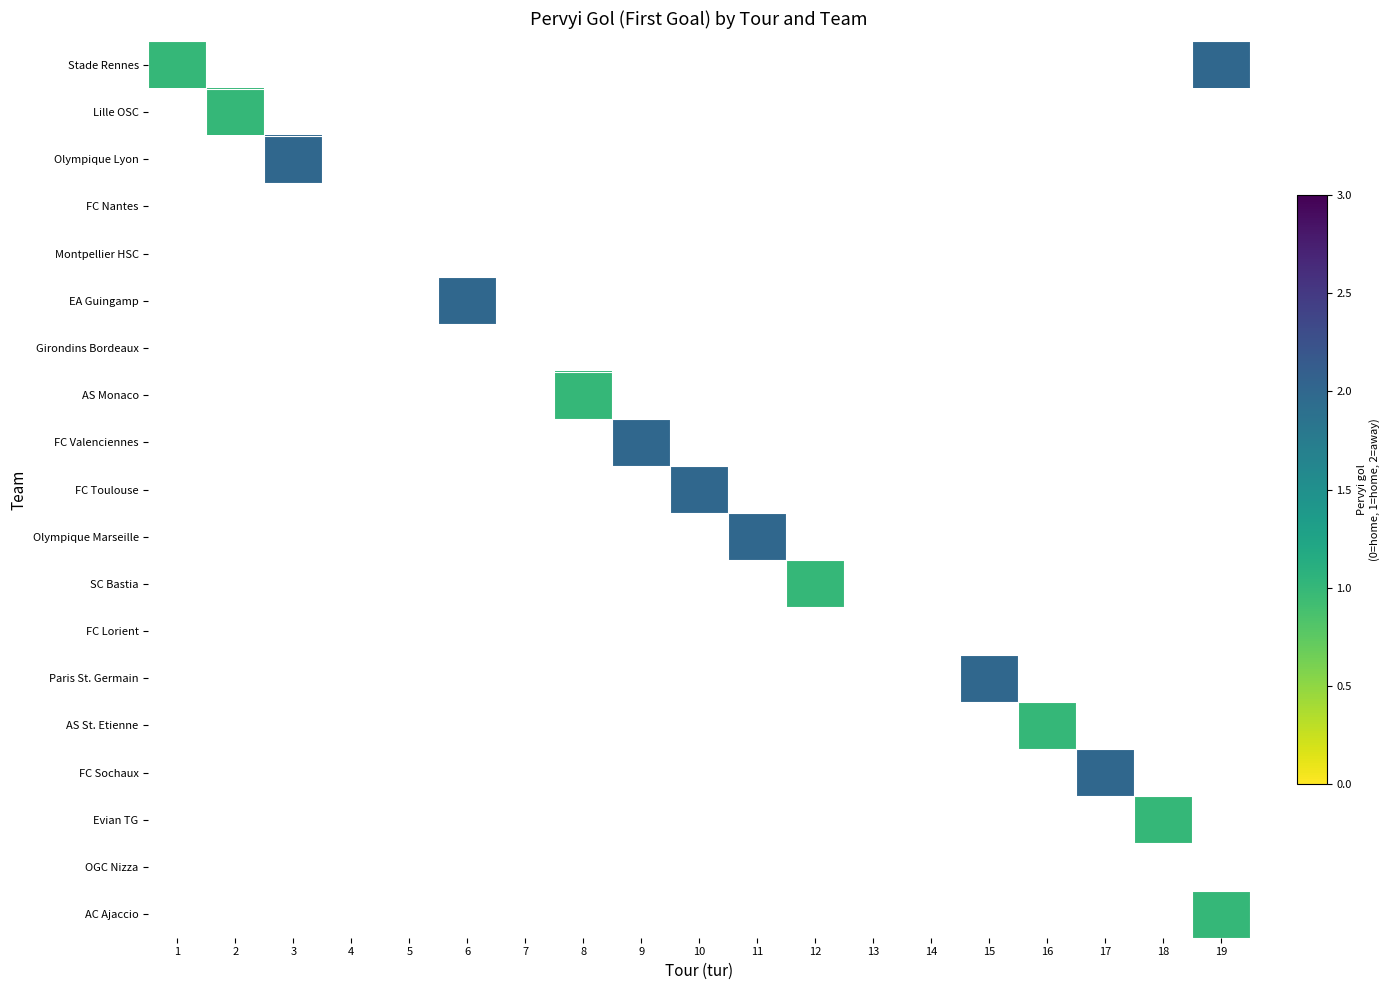

Which has a higher value, 1 or 16?

16